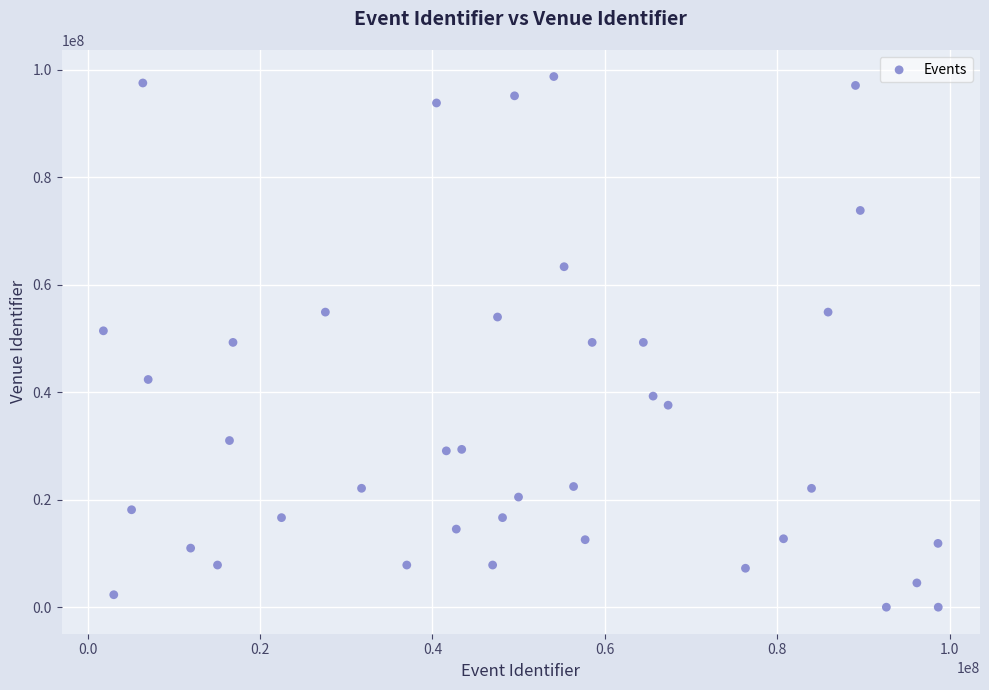

What is the range of Y values (max minus min)?

98719368